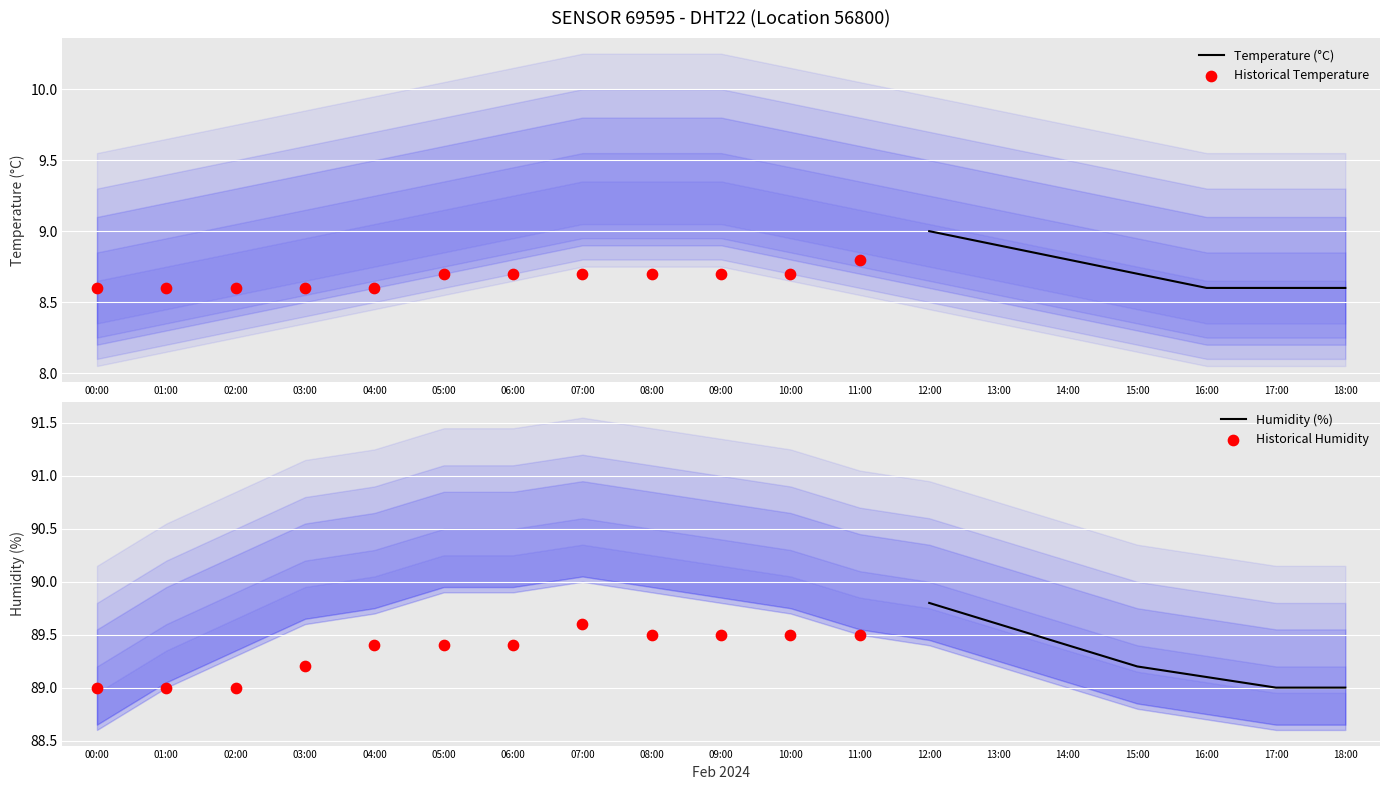

Which series reaches the minimum Y coordinate?

temperature